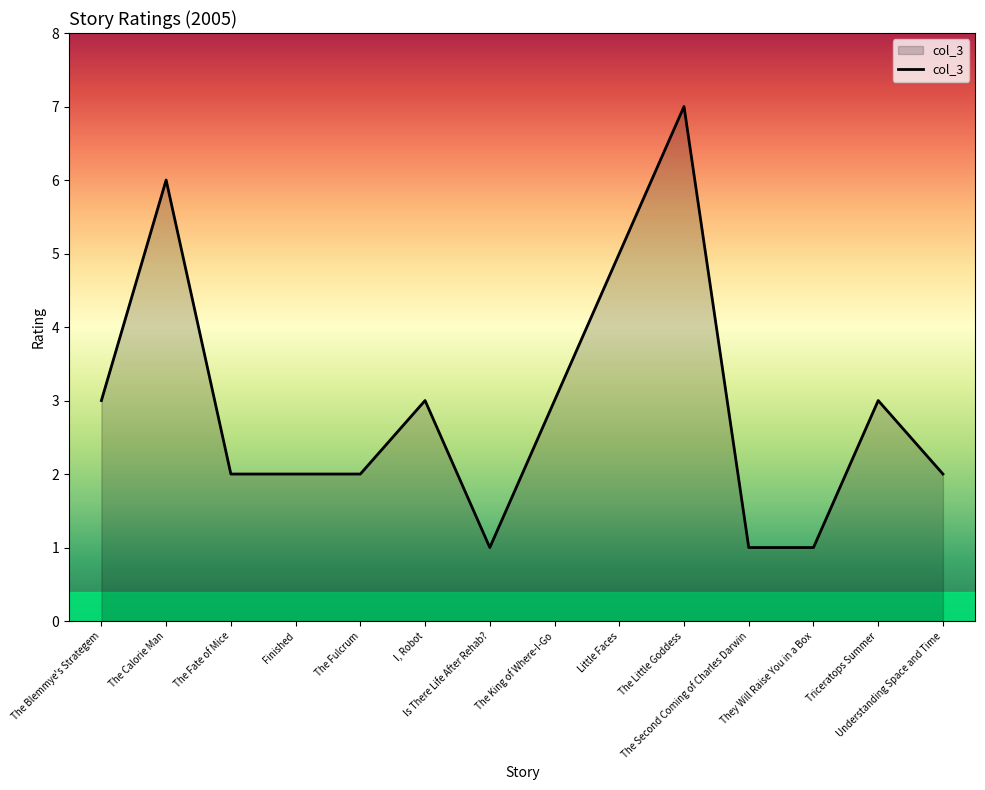

Between Little Faces and The Little Goddess, which is larger?

The Little Goddess